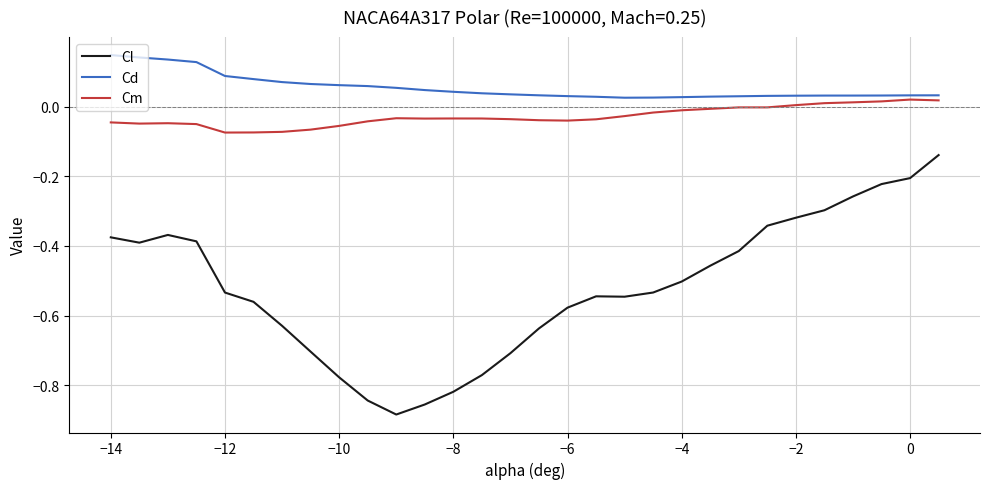

Which series has the widest spread of values?

Cl